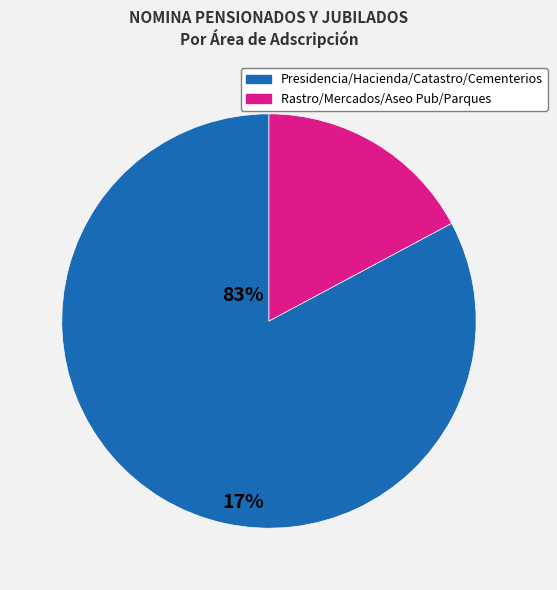

Does any single category account for the majority?

Yes